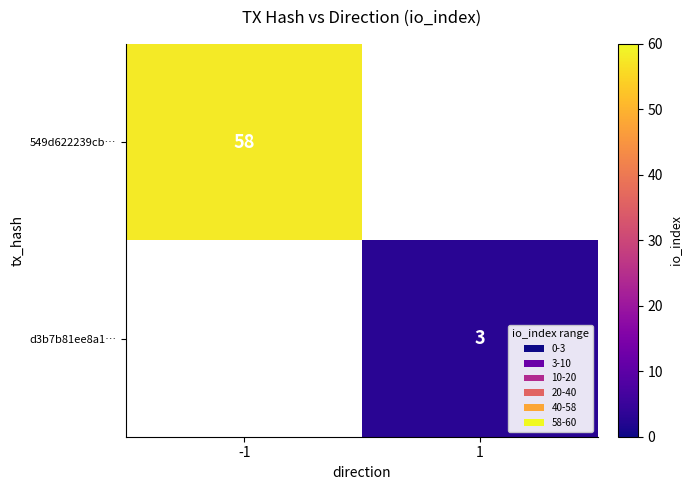

The value of 549d622239cb… at -1 is 58. True or false?

True